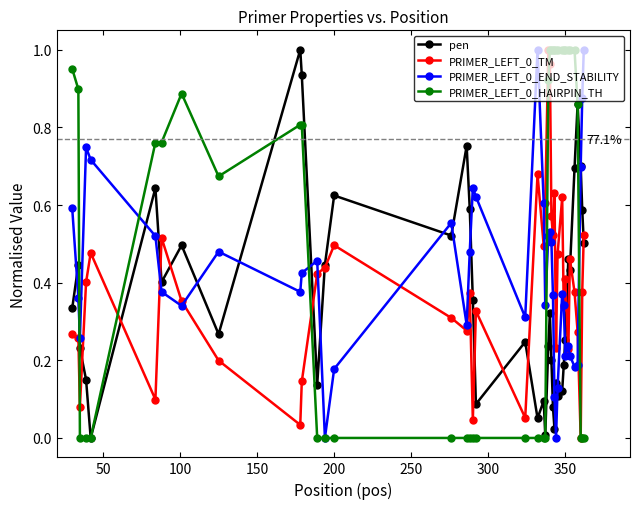

True or false: PRIMER_LEFT_0_HAIRPIN_TH has more than 0 interior local peaks.

True